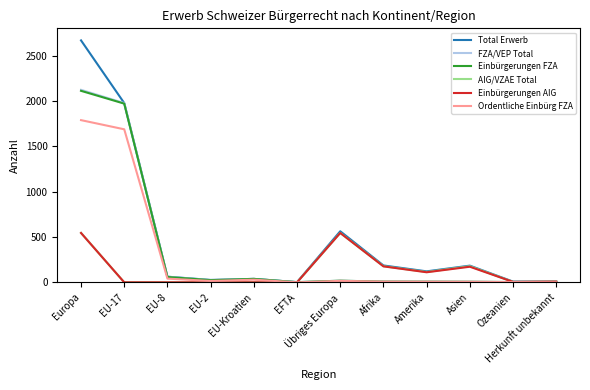

At which category does the chart reach its peak across all series?

Europa